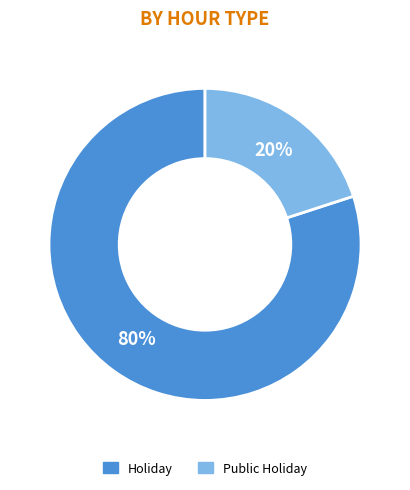

Is there any slice that represents more than half of the pie?

Yes